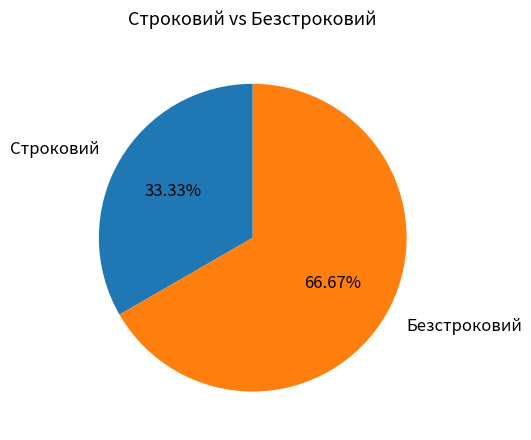

Which slice represents more than half of the pie?

Безстроковий